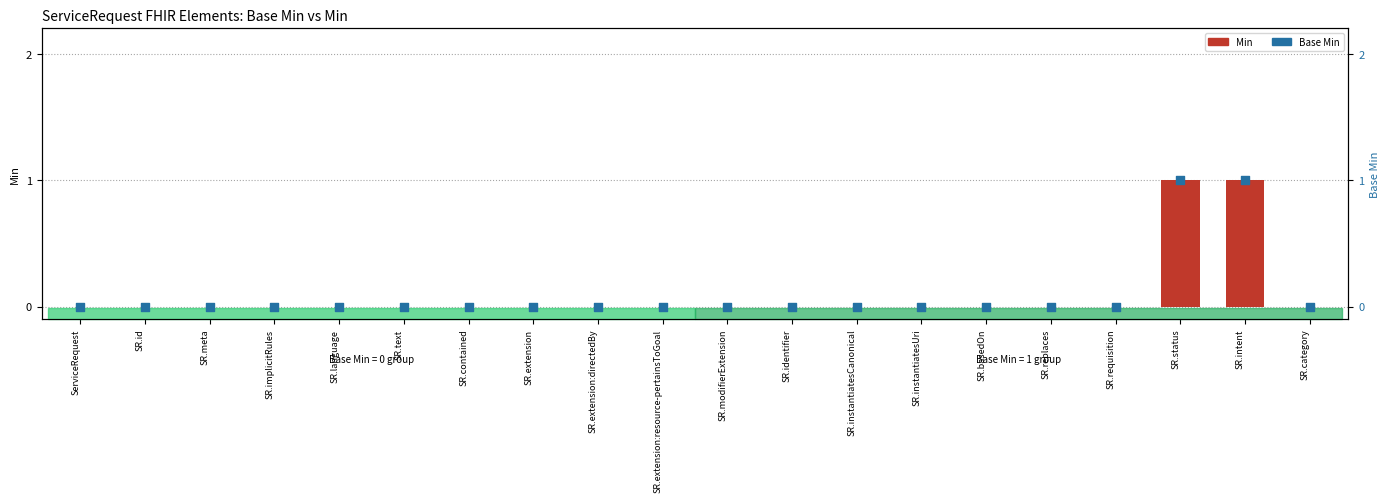

Which series has the largest total across all categories?

Min